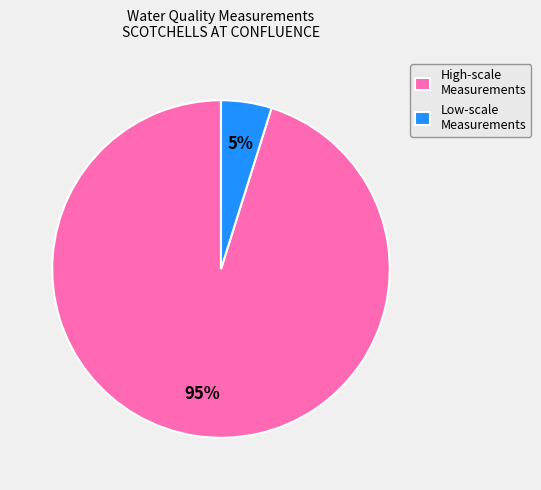

Which category has the smallest portion of the pie?

Low-scale Measurements